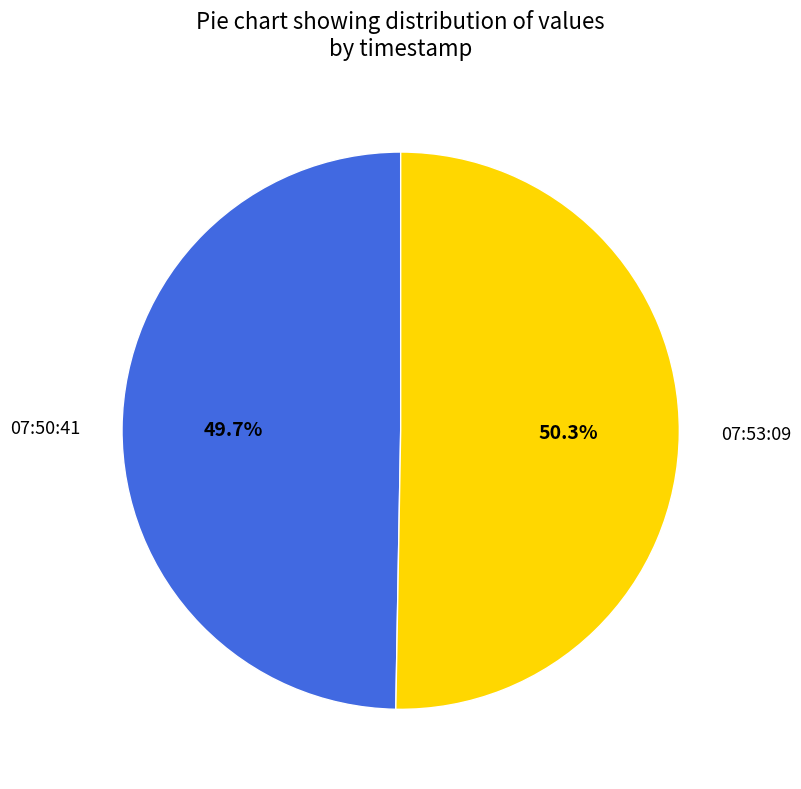

To the nearest percent, what is the difference between the largest and smallest slice percentages?

1%